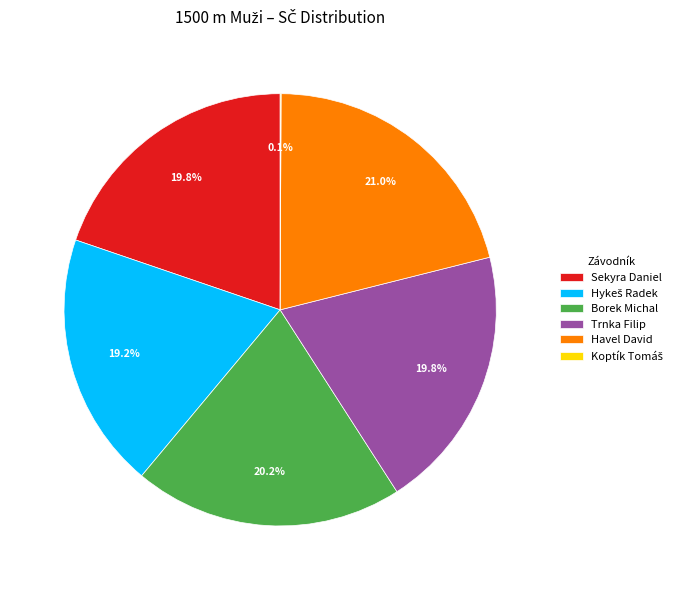

To the nearest percent, what percentage of the pie is Borek Michal?

20%